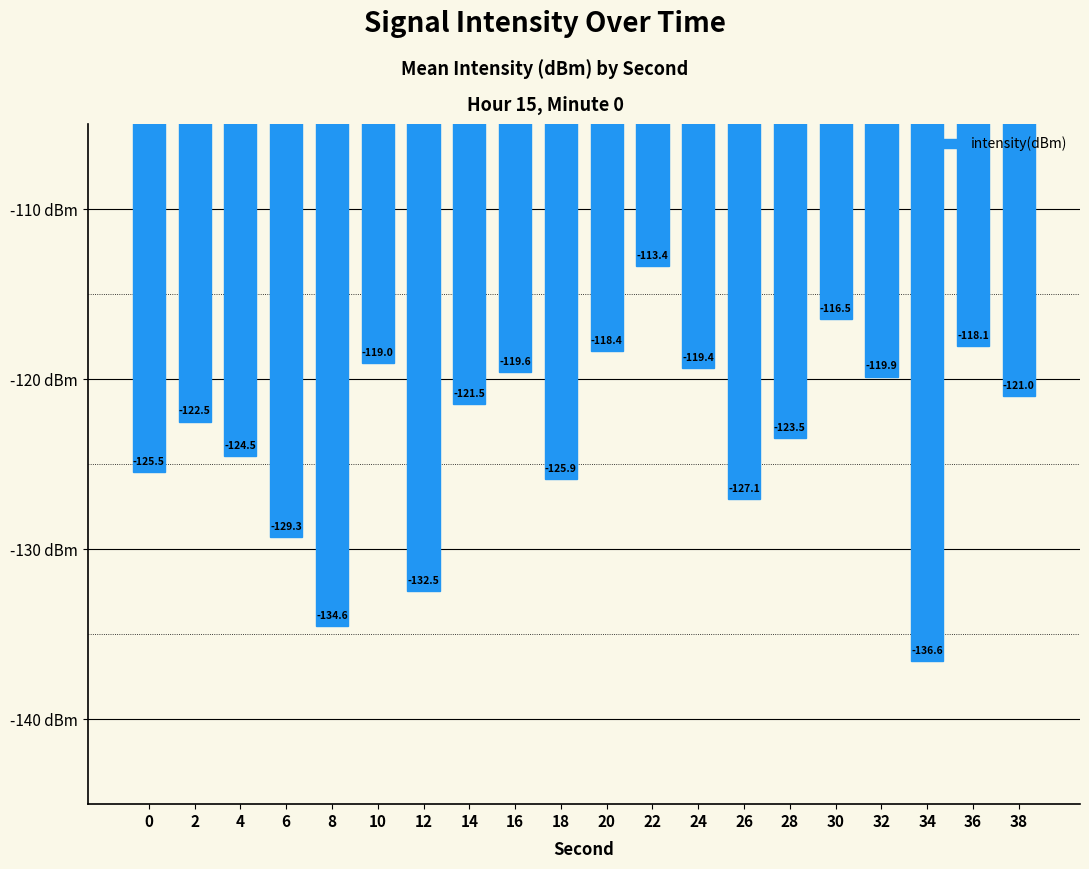

What is the sum of the values at 14 and 28?

-244.9